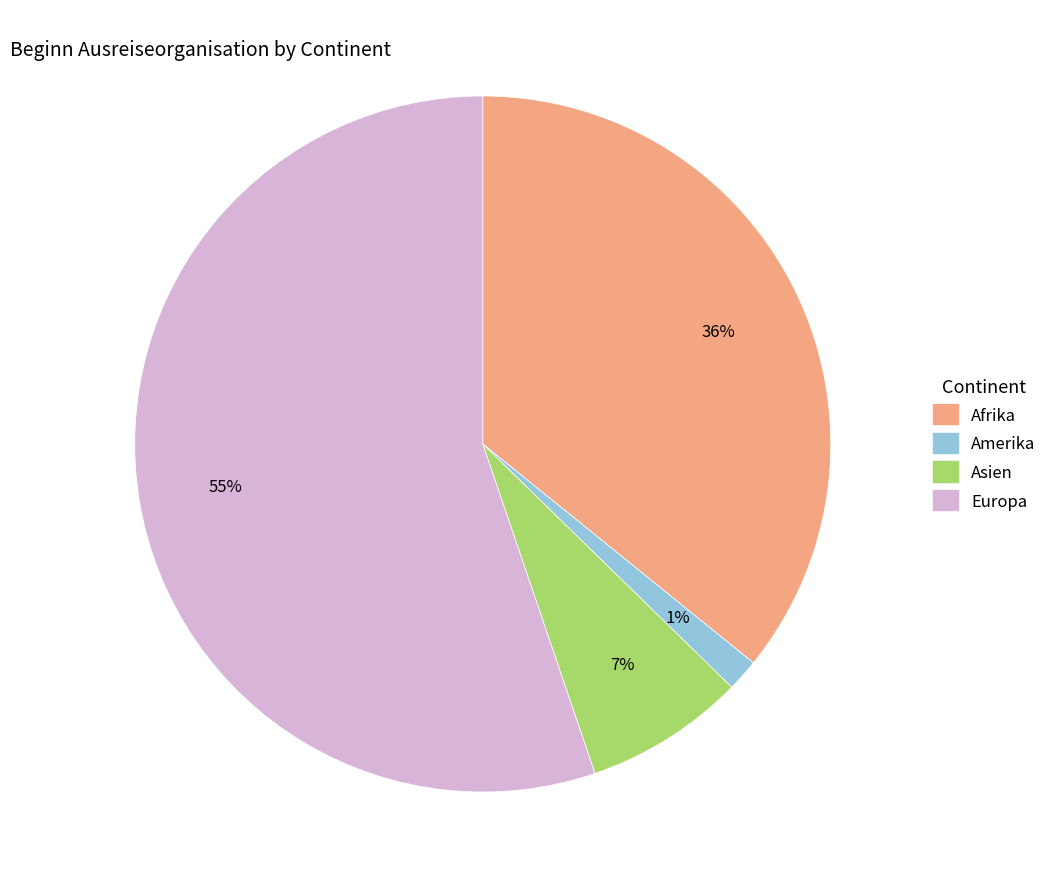

To the nearest percent, what percentage of the pie is Amerika?

1%